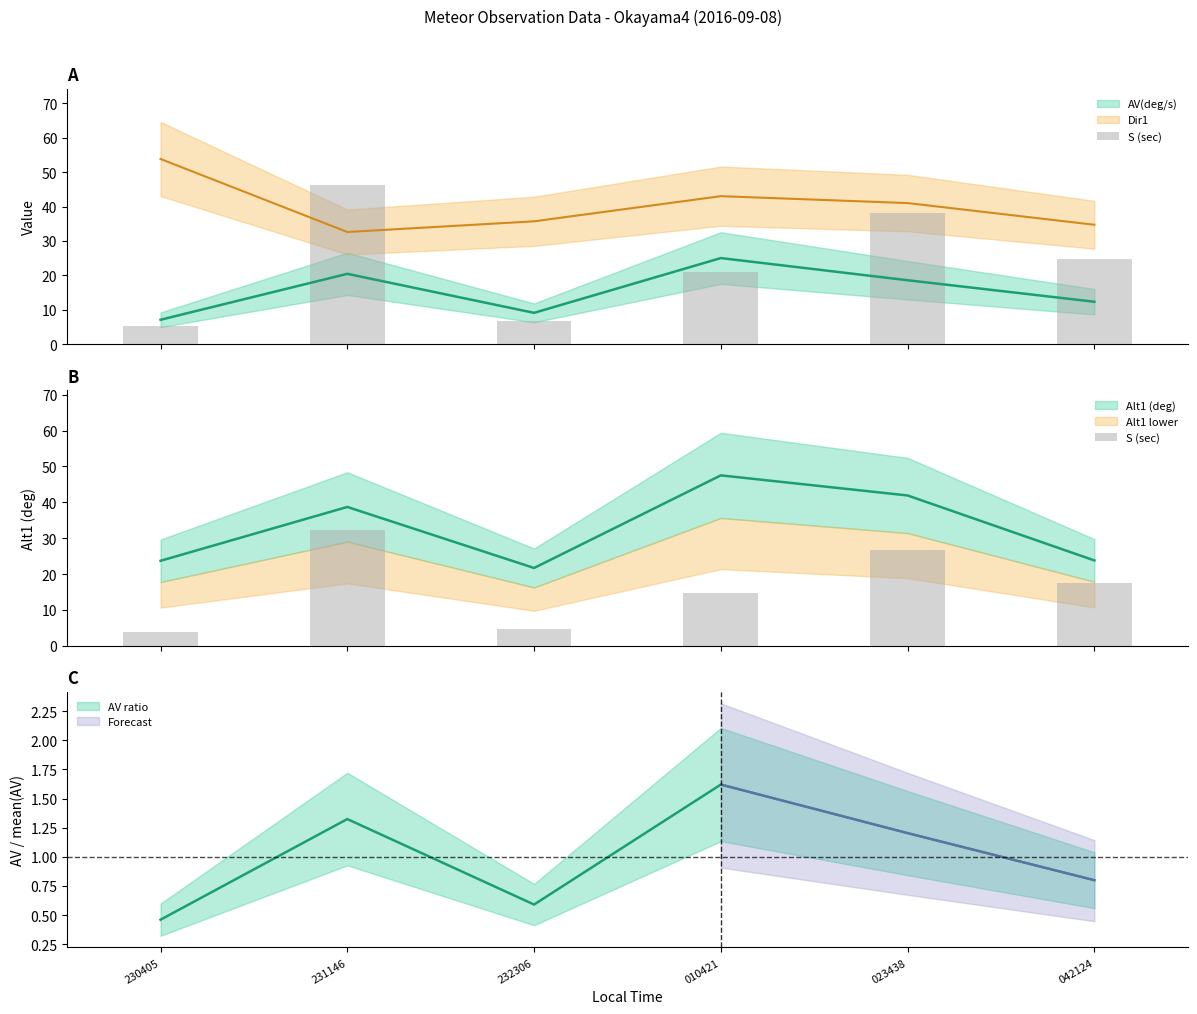

List the labels in order of value, smallest first.

230405, 232306, 010421, 042124, 023438, 231146